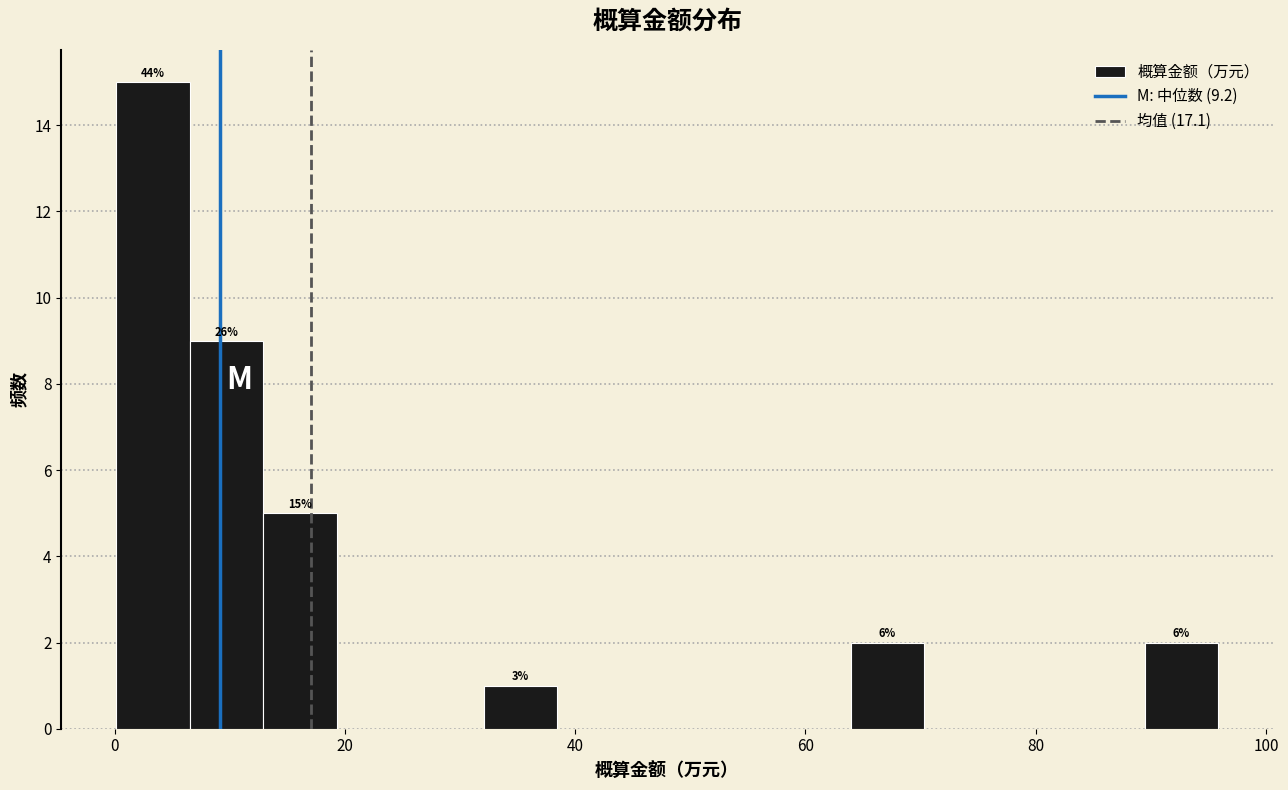

Read against the x-axis, roughly where is the centre of the tallest bar?

4